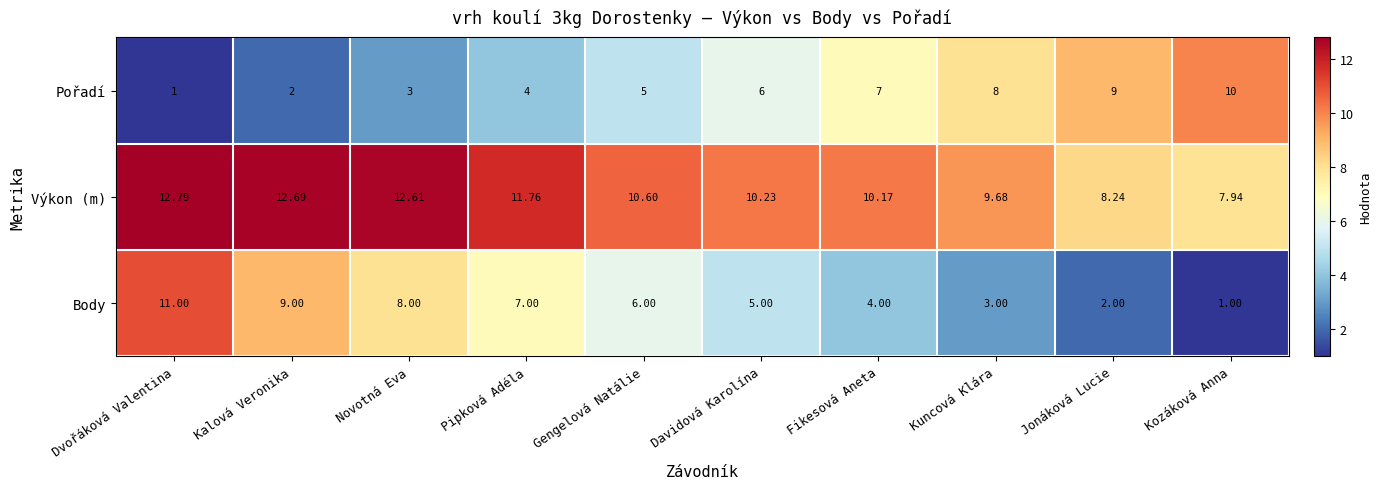

At which label is Pořadí closest to 5?

Gengelová Natálie